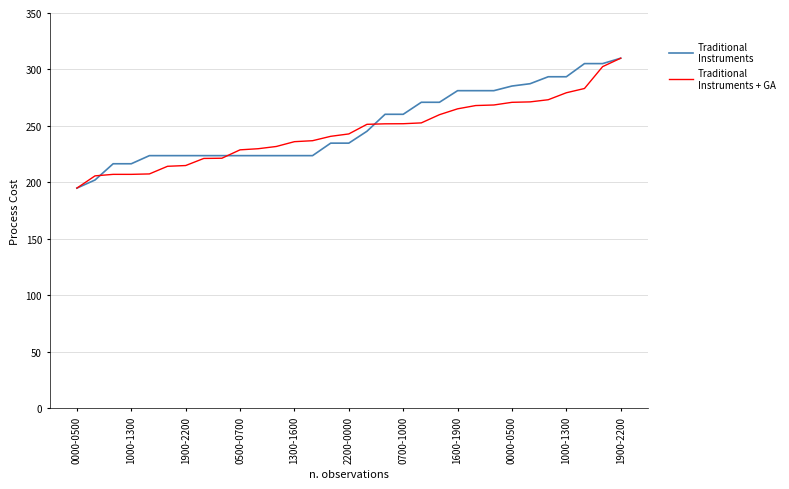

Does the chart display data point markers on the line(s)?

No